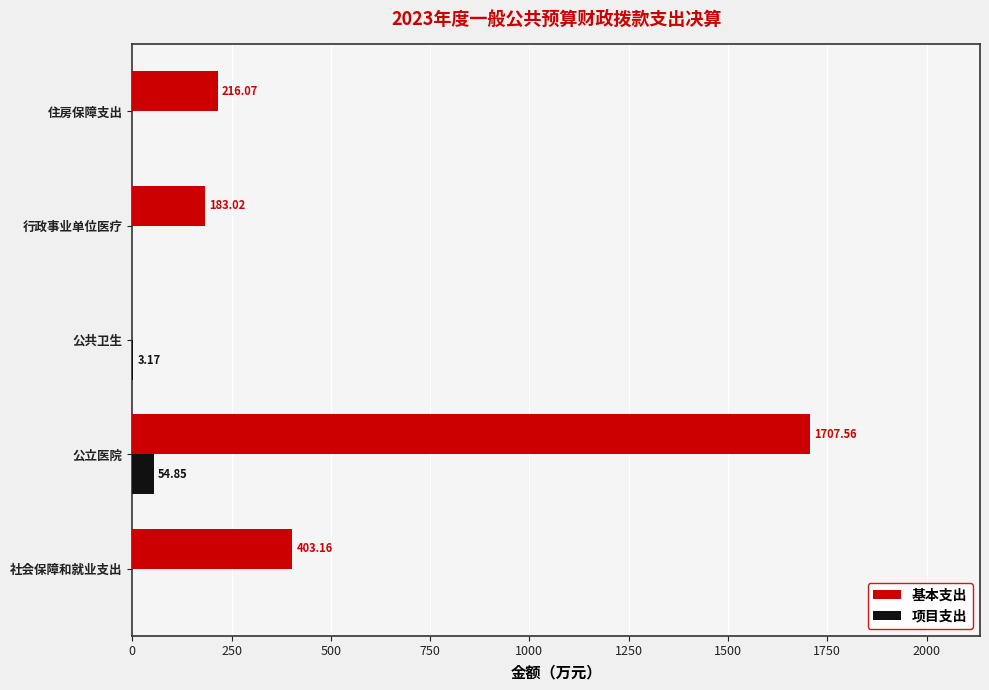

Which series has the largest total across all categories?

基本支出